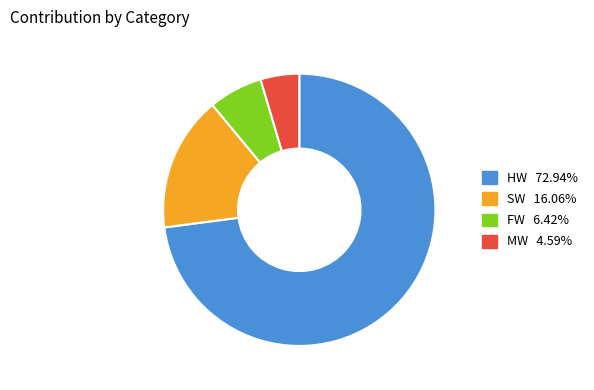

Is HW 72.94% the majority of the pie?

Yes